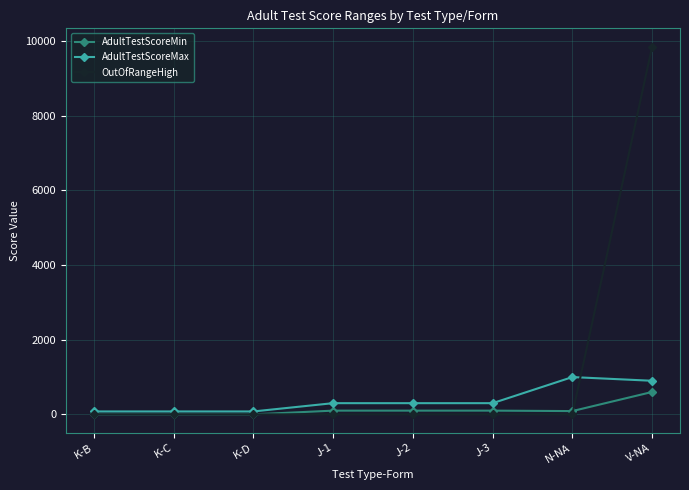

At which category is the sum across all series the highest?

V-NA